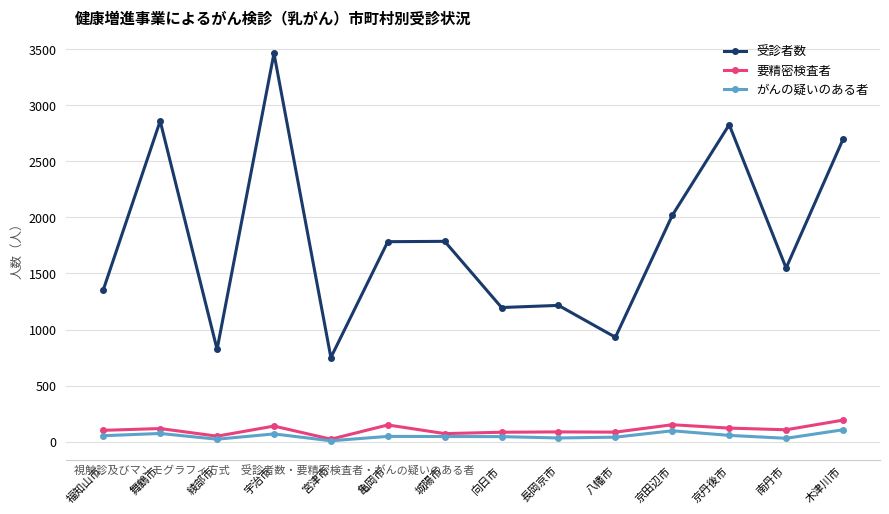

Which series changed the most between 舞鶴市 and 宮津市?

受診者数